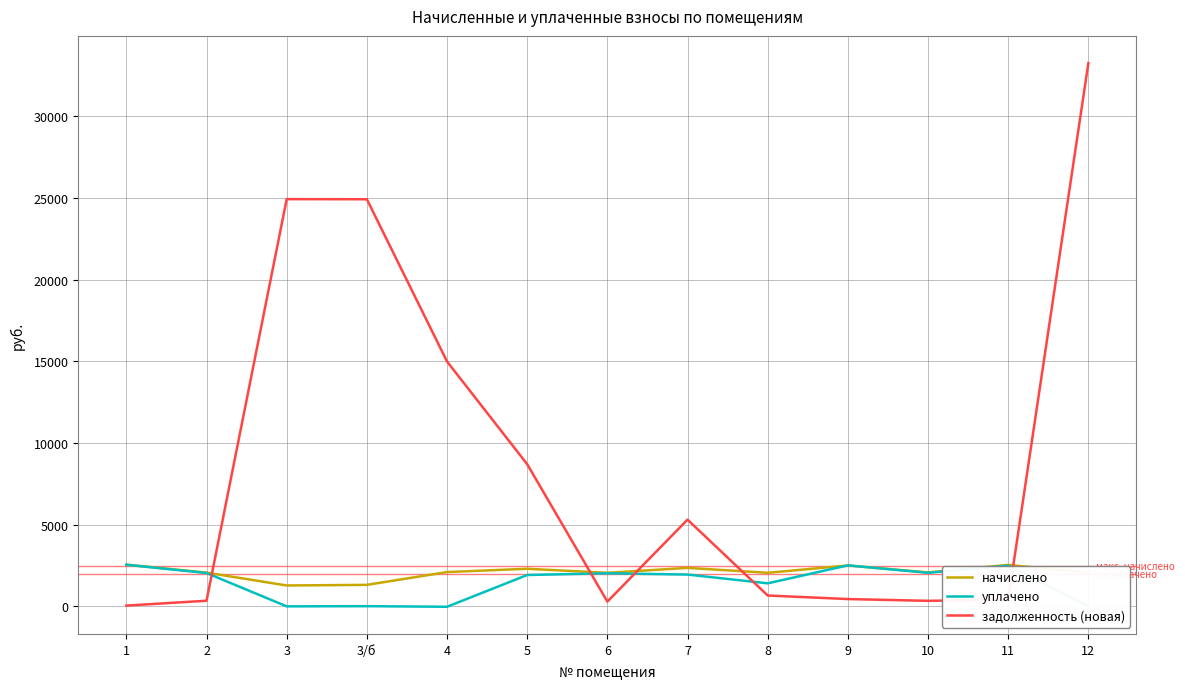

Which has a higher value, 2 or 3?

2